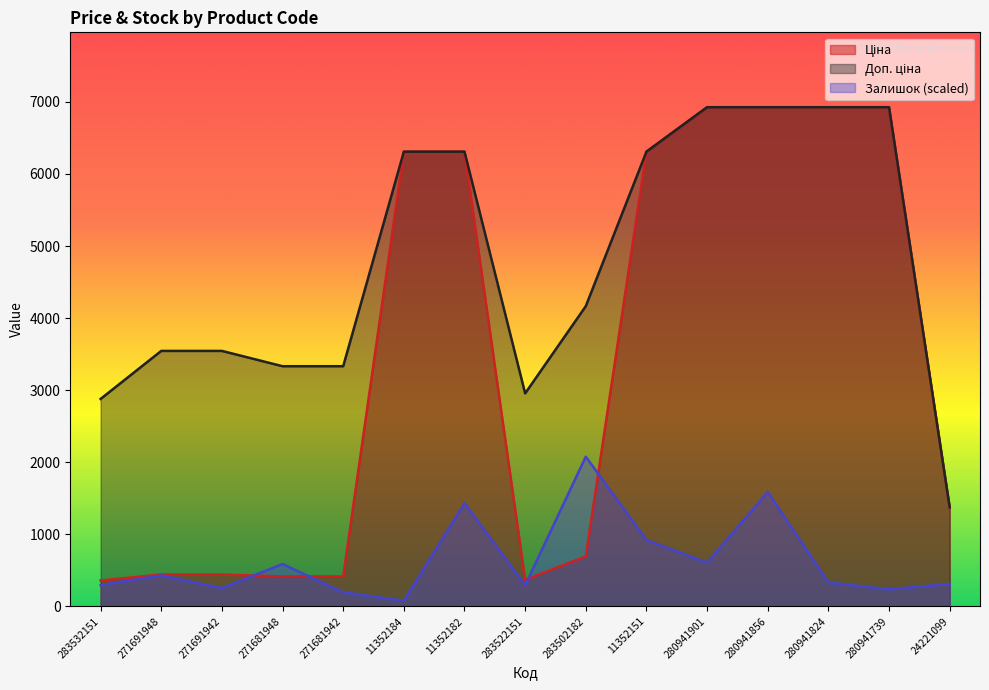

Which series changed the most between 283532151 and 271681948?

Доп. ціна